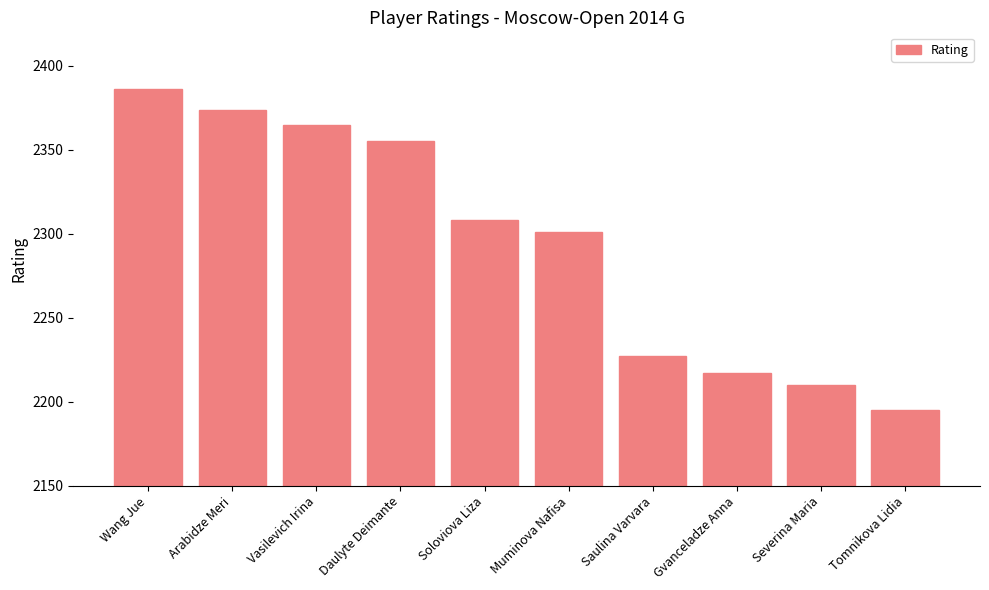

Reading right to left, what are all the values shown in this chart?

Tomnikova Lidia=2195	Severina Maria=2210	Gvanceladze Anna=2217	Saulina Varvara=2227	Muminova Nafisa=2301	Soloviova Liza=2308	Daulyte Deimante=2355	Vasilevich Irina=2365	Arabidze Meri=2374	Wang Jue=2386